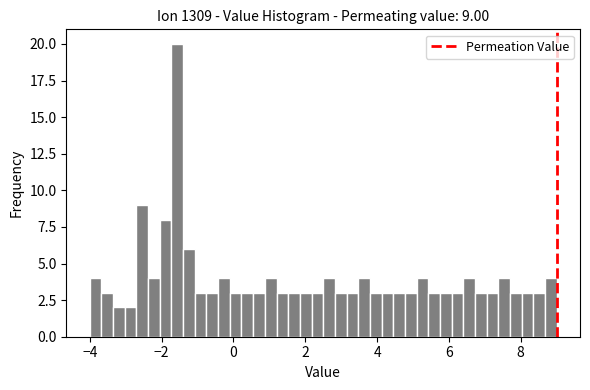

Read against the x-axis, roughly where is the centre of the tallest bar?

-1.6